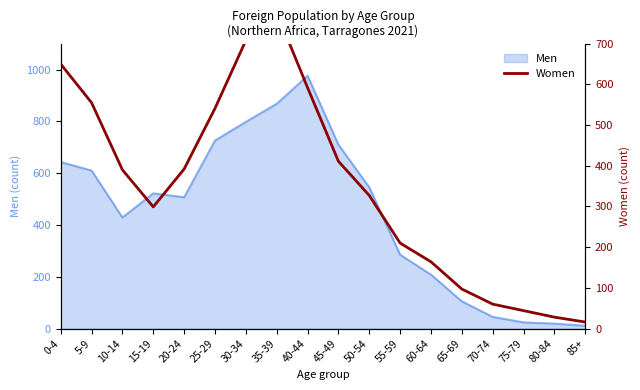

Which category has the lowest value across all series?

85+